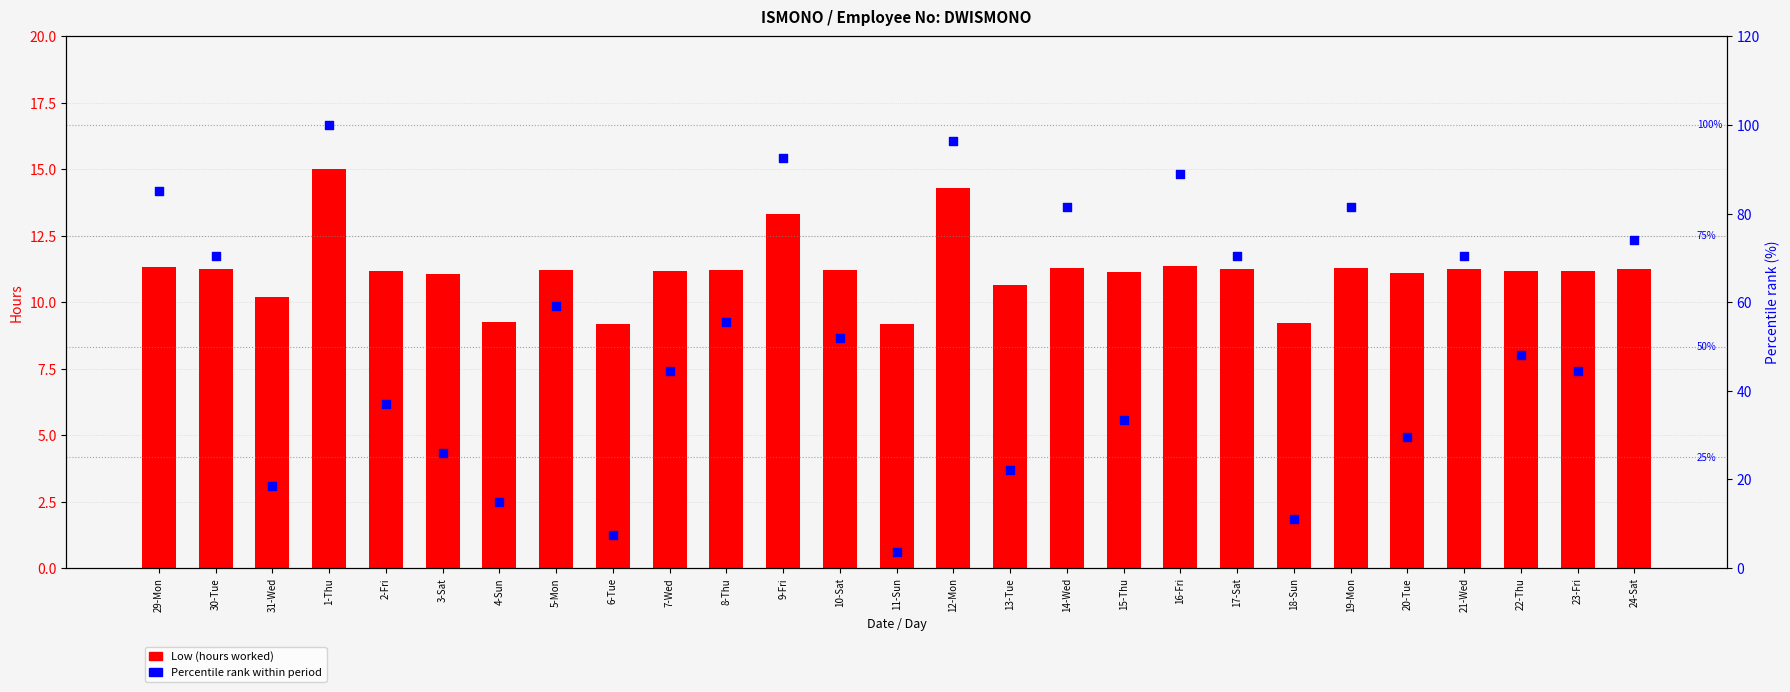

Which series has the widest spread of Y values?

Percentile rank within period